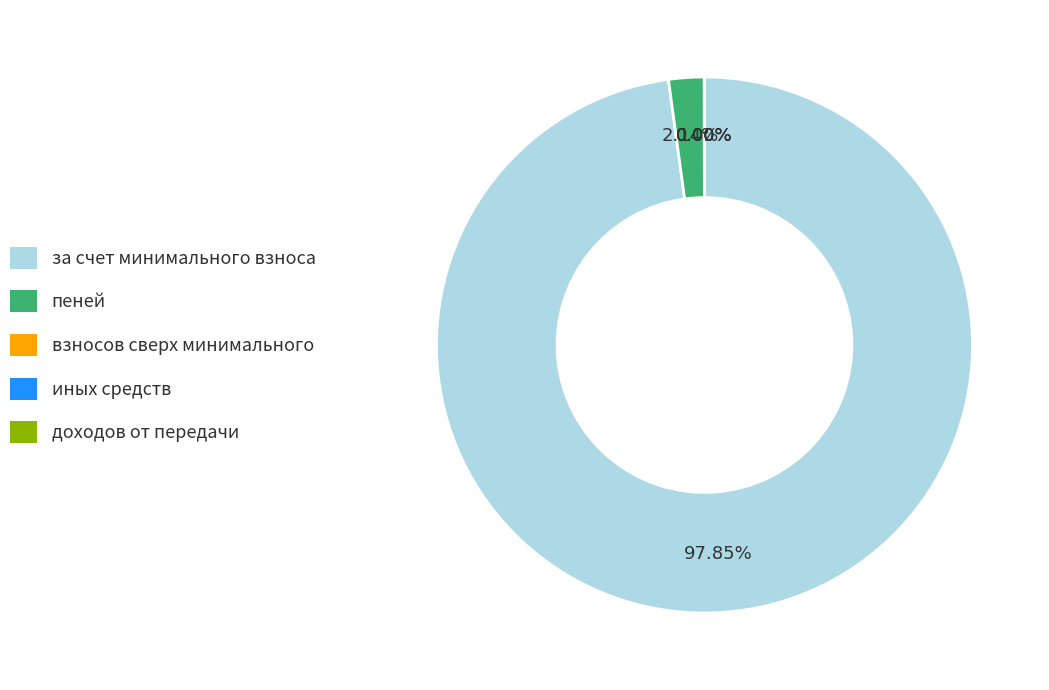

To the nearest percent, what is the average slice percentage?

20%